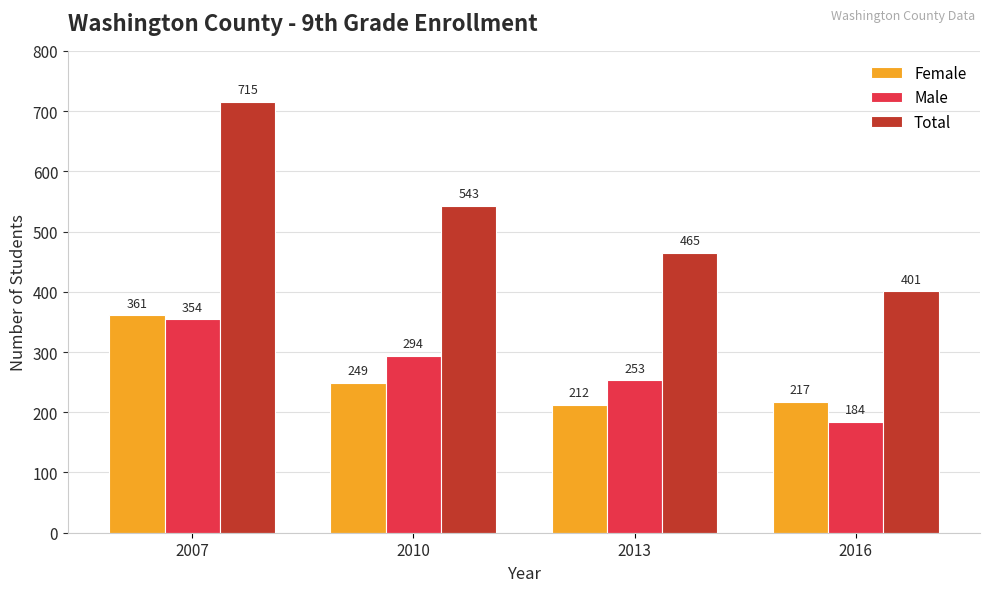

List the labels in order of Total value, largest first.

2007, 2010, 2013, 2016